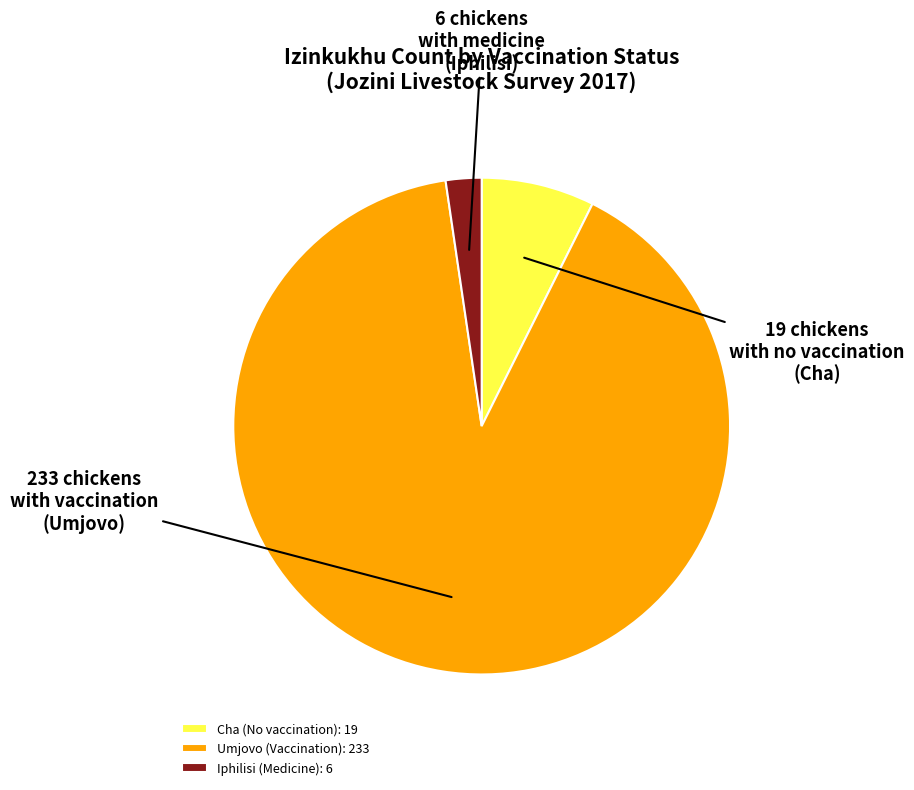

How many slices are in this pie chart?

3